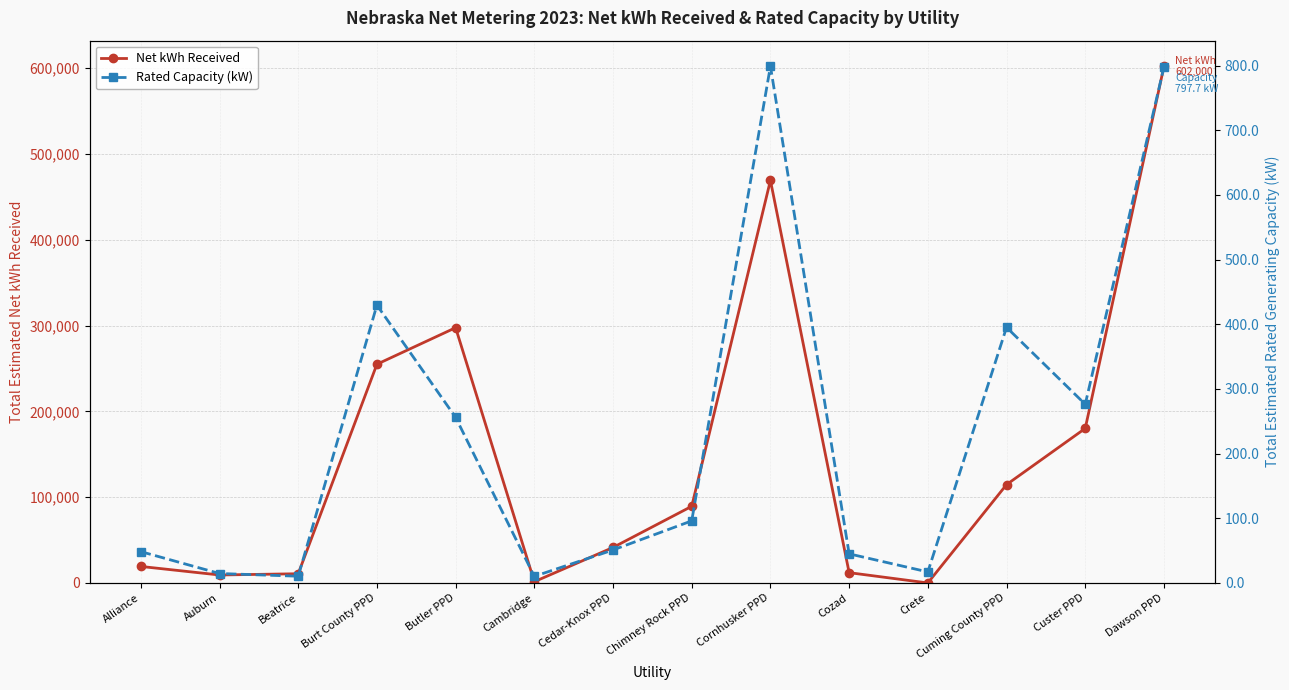

The Net kWh Received series shows 602000.0 at Dawson PPD. True or false?

True